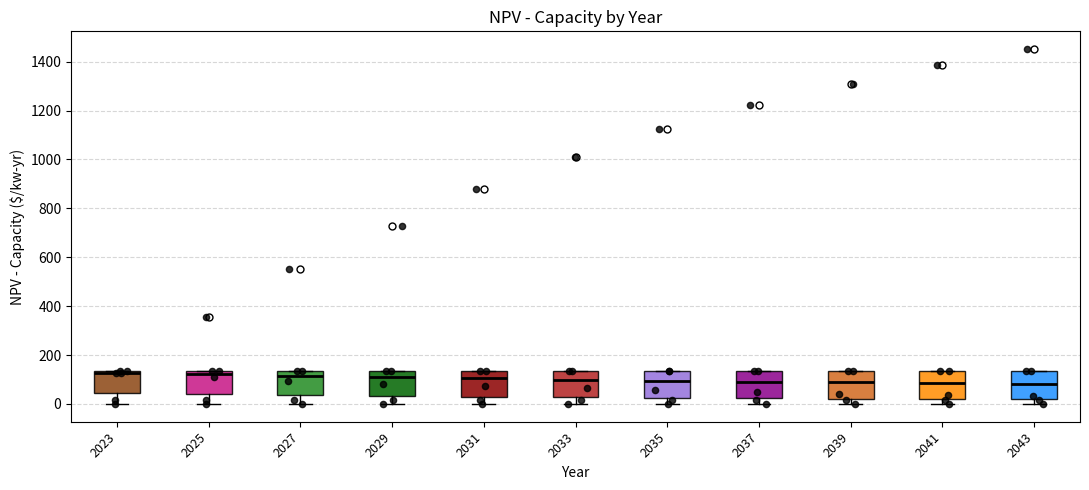

Where is the lower edge of the box at x = 2029 on the y-axis? The values are not printed on the chart, so give them approximately, as read against the axis.

40